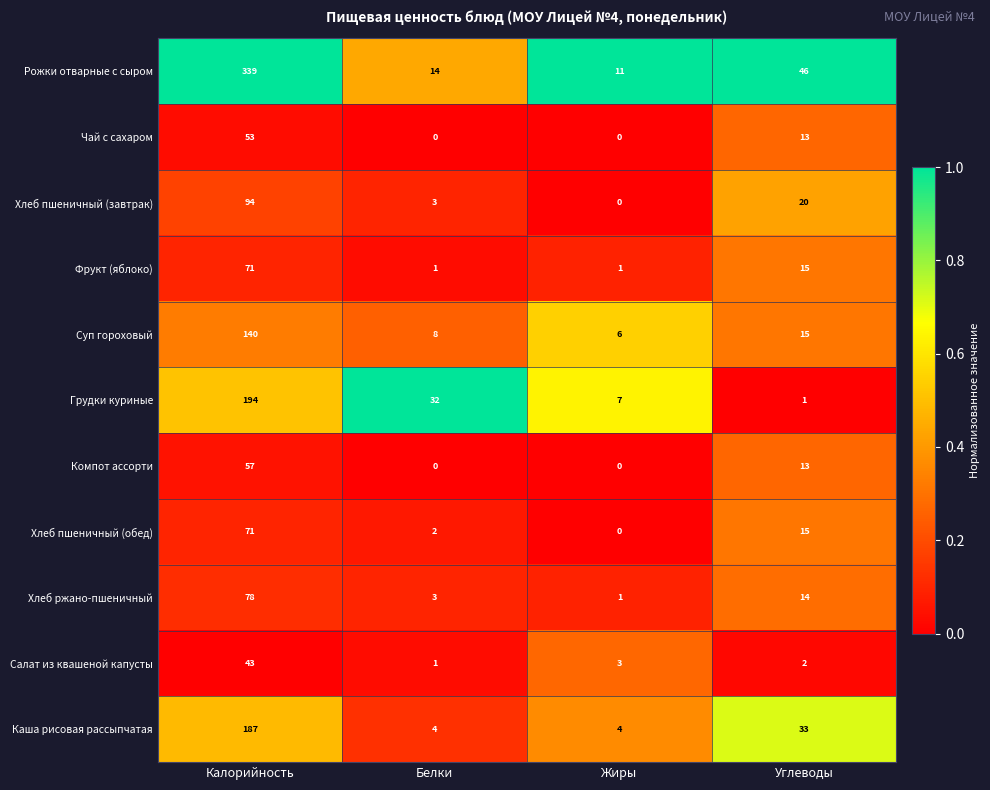

Which series has the widest spread of values?

Рожки отварные с сыром